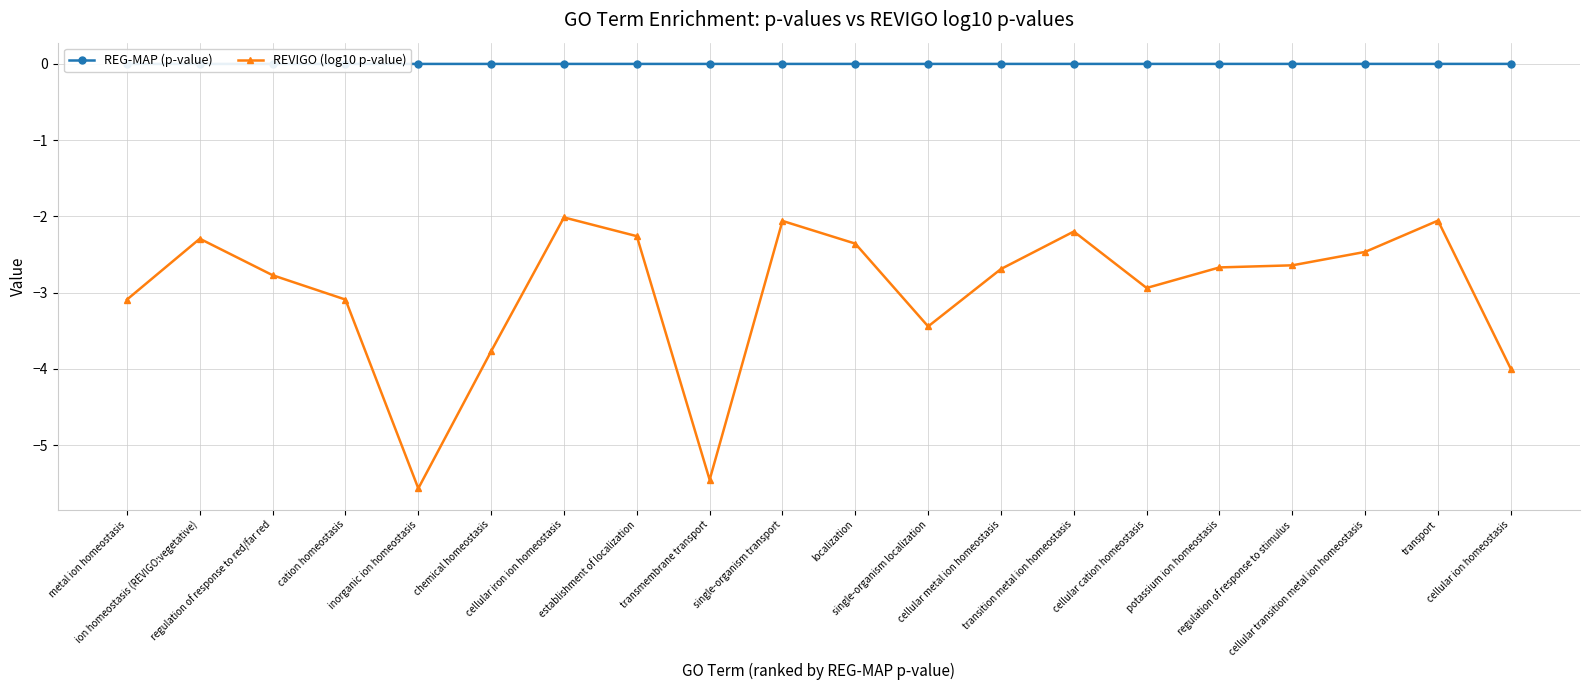

What is the difference between the second highest and minimum values in the REVIGO (log10 p-value) series?

3.5